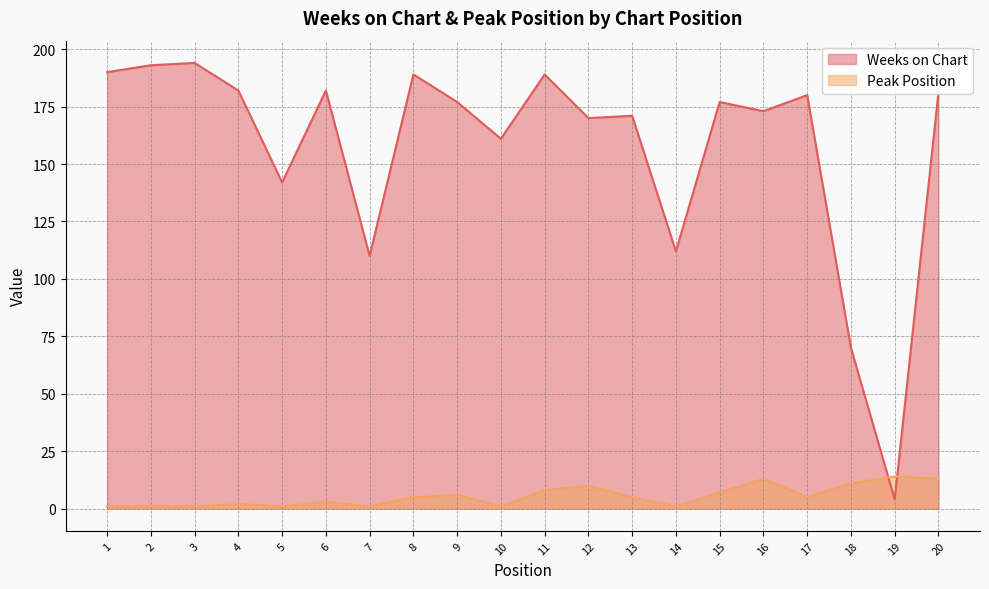

Is the value of Peak Position at 7 greater than the value of Weeks on Chart at 10?

No